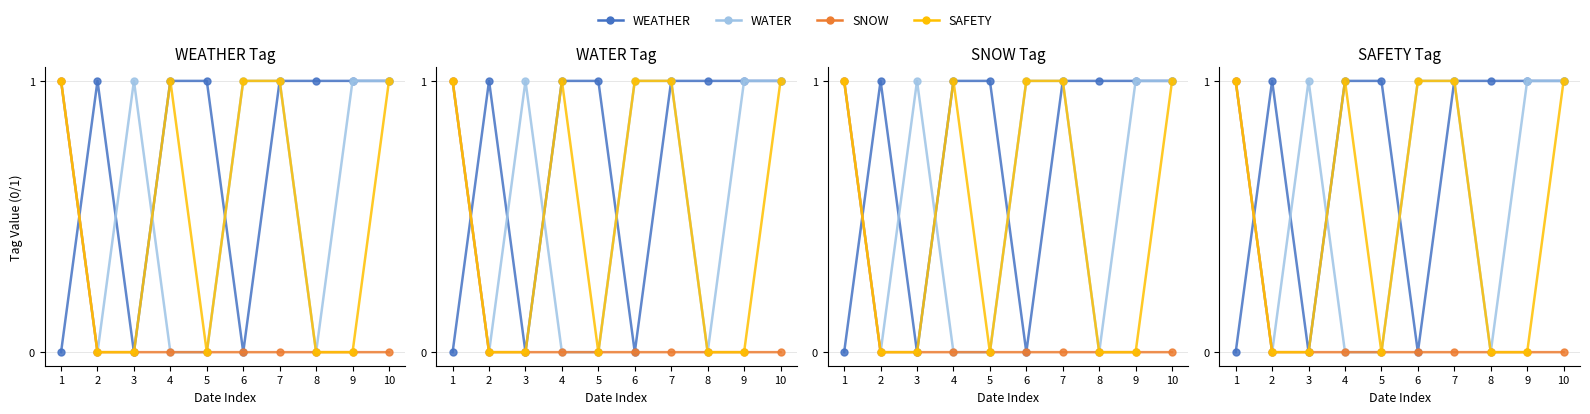

What is the sum of all SAFETY values?

5